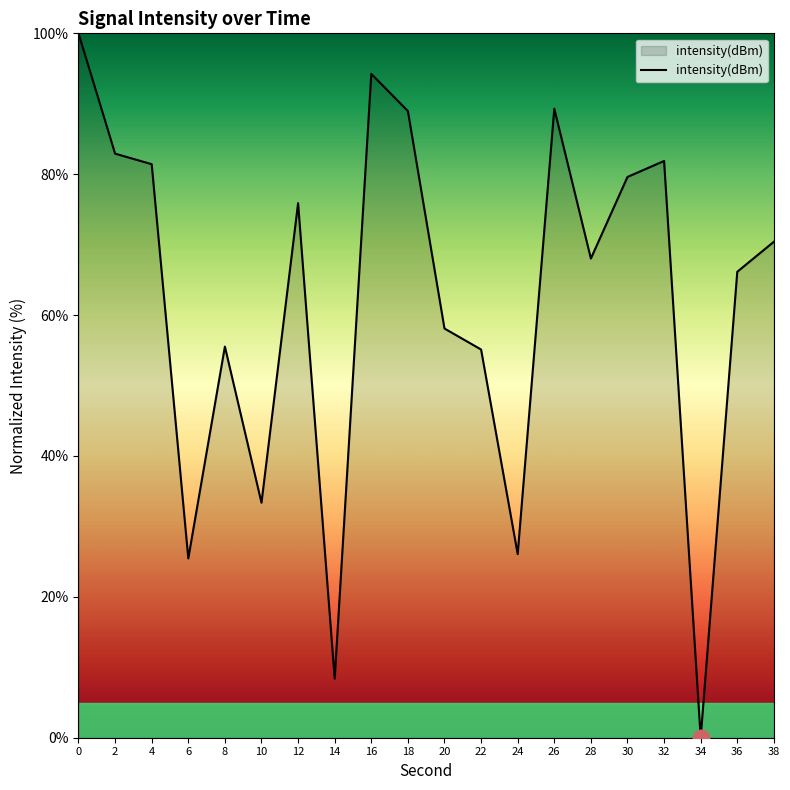

Between 18 and 32, which is larger?

18